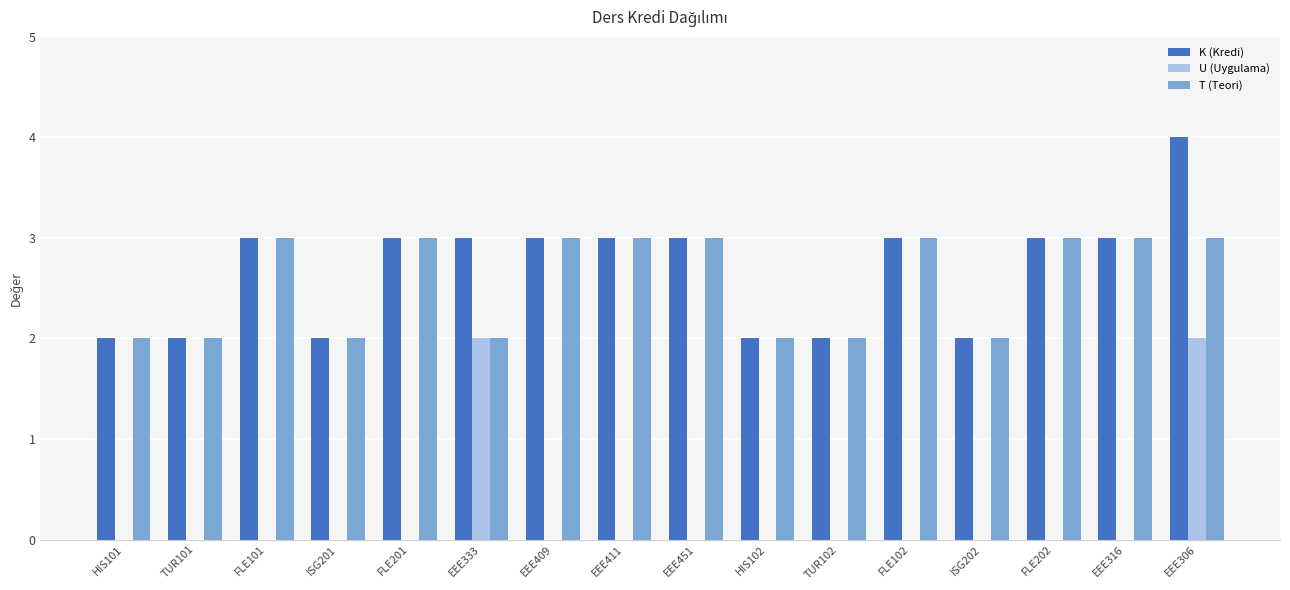

Count the K (Kredi) values in the range 2 to 3.

15